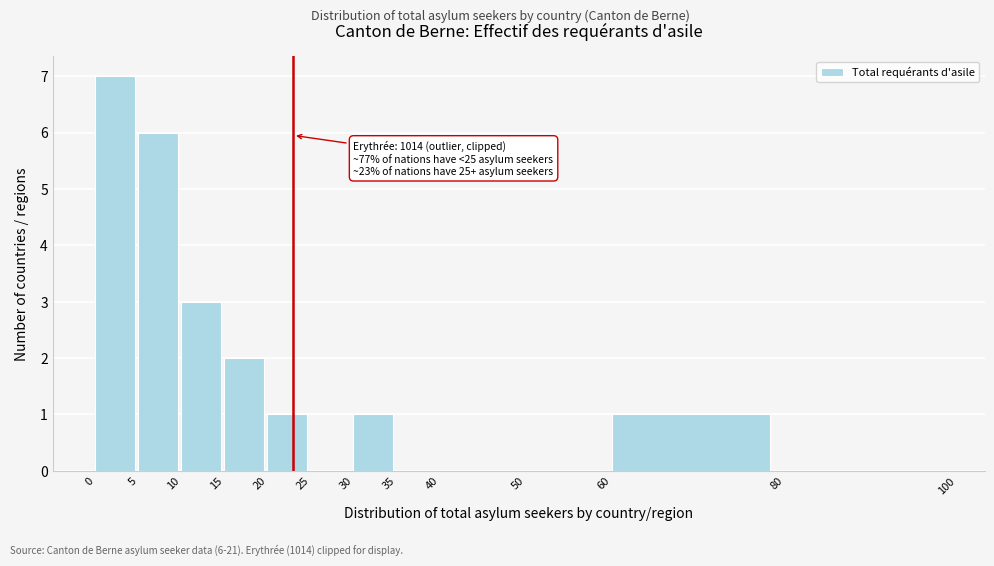

Over which range of the x-axis is the bar tallest?

0 to 5